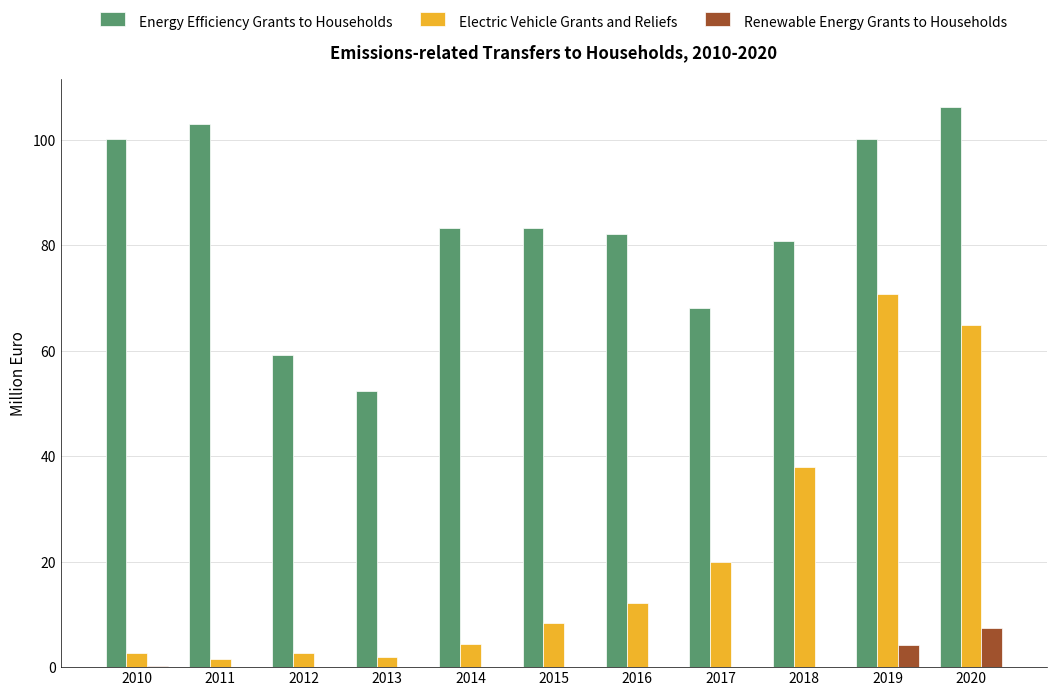

How many categories are shown in the chart?

11